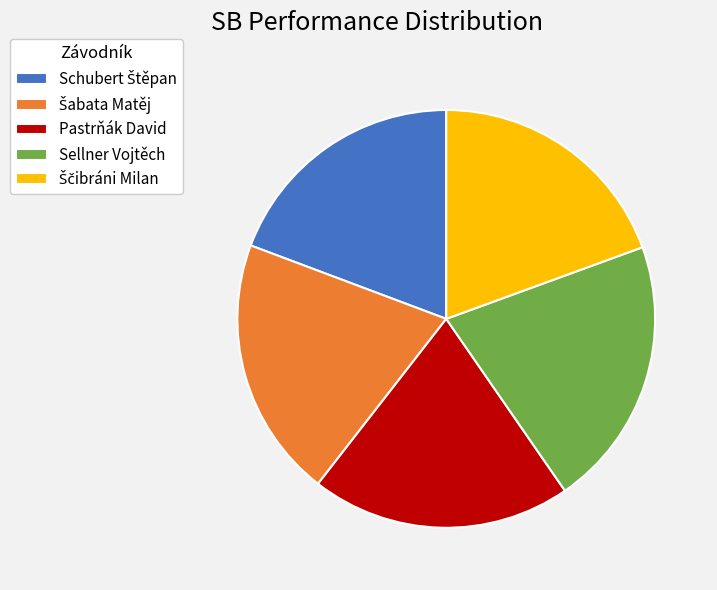

Does any single category account for the majority?

No